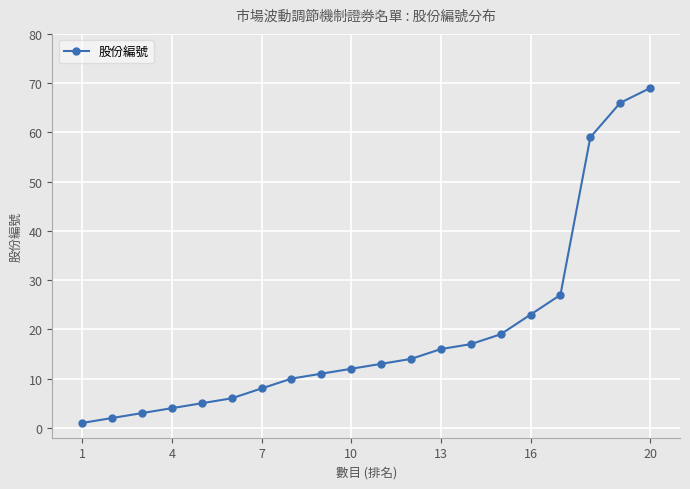

Reading left to right, list all the values displayed in this chart.

1	2	3	4	5	6	8	10	11	12	13	14	16	17	19	23	27	59	66	69